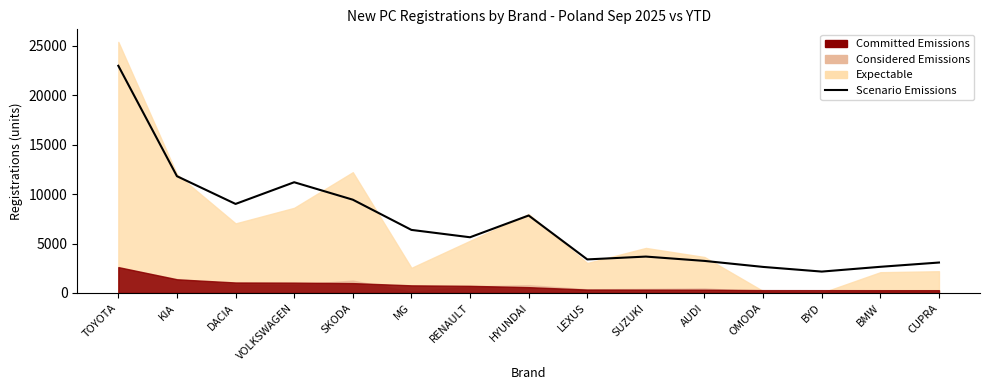

List the labels in order of value, largest first.

TOYOTA, KIA, VOLKSWAGEN, SKODA, DACIA, HYUNDAI, MG, RENAULT, SUZUKI, LEXUS, AUDI, CUPRA, BMW, OMODA, BYD